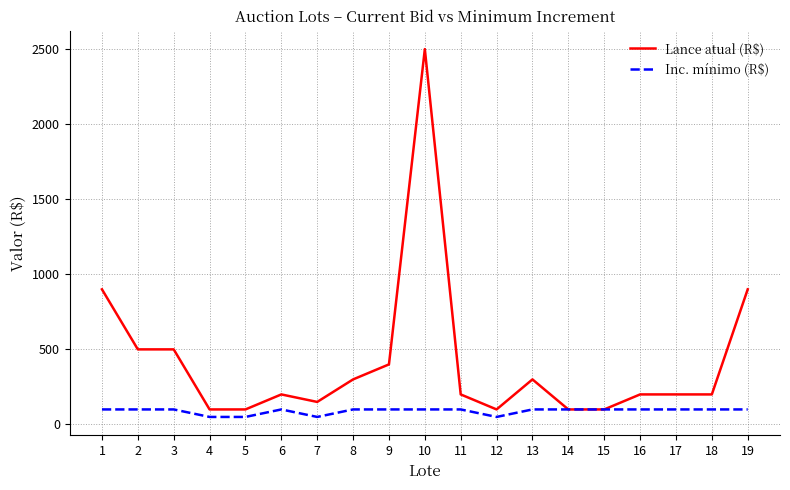

Between 5 and 8, which series saw the biggest shift?

Lance atual (R$)